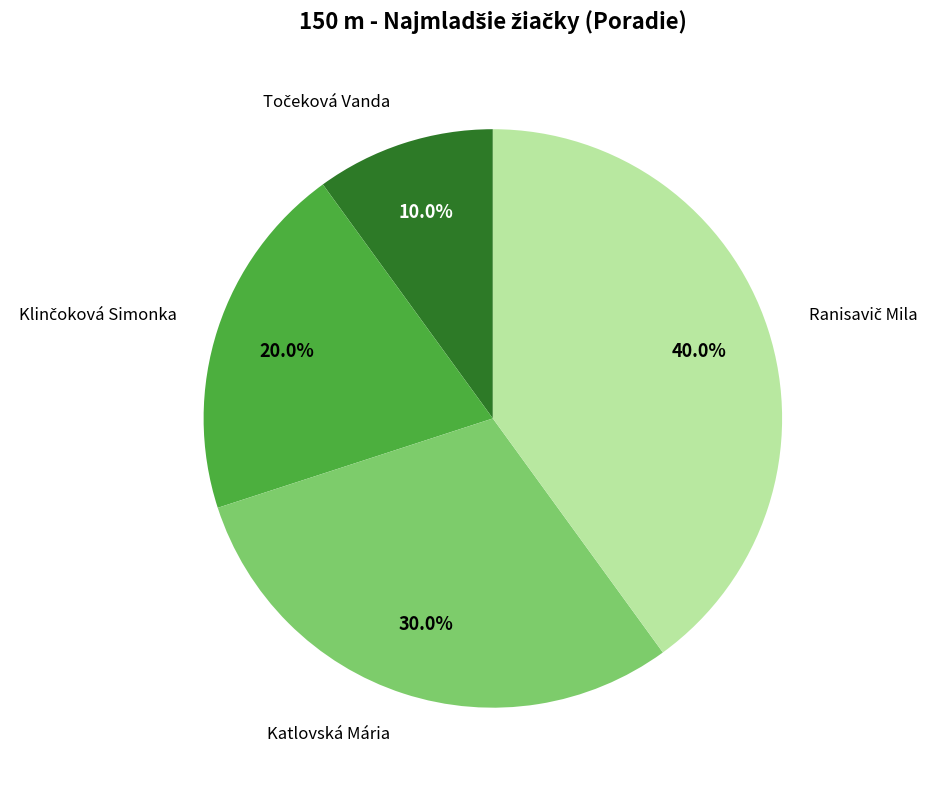

Is there any slice that represents more than half of the pie?

No